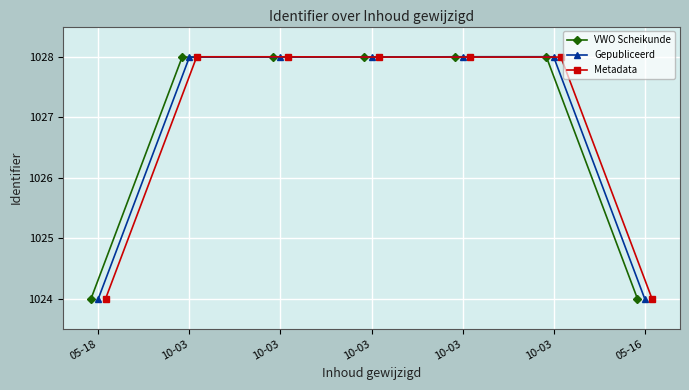

What is the greatest value displayed?

1028.0